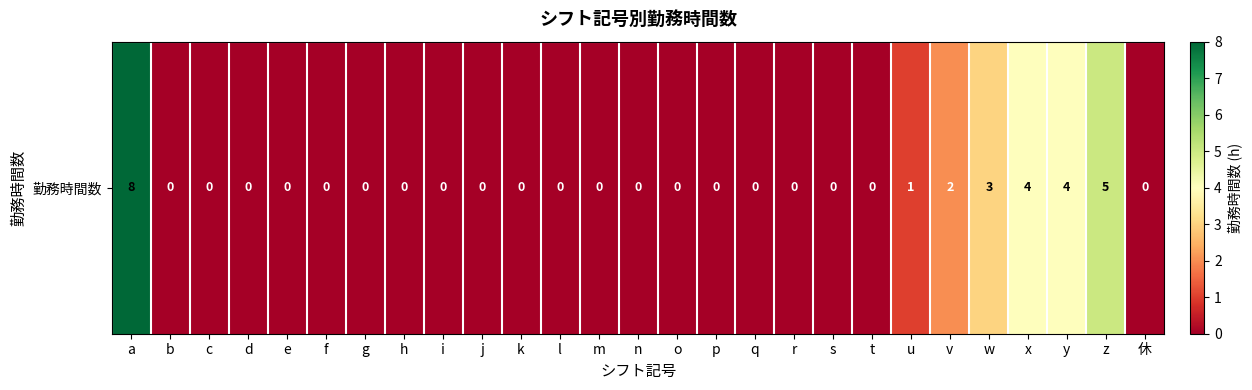

Which label corresponds to the largest value in the chart?

a